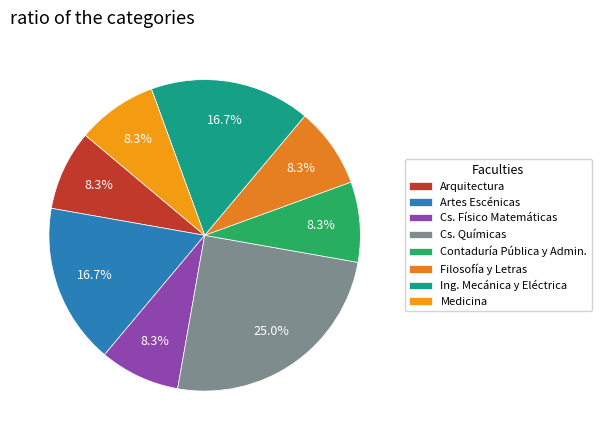

Which slice is the largest?

Cs. Químicas